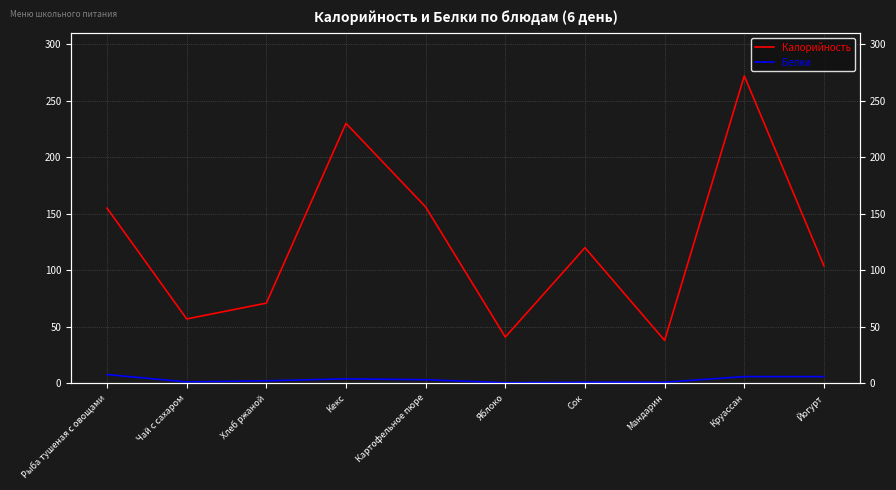

What is the difference between the Калорийность values at Круассан and Рыба тушеная с овощами?

117.0